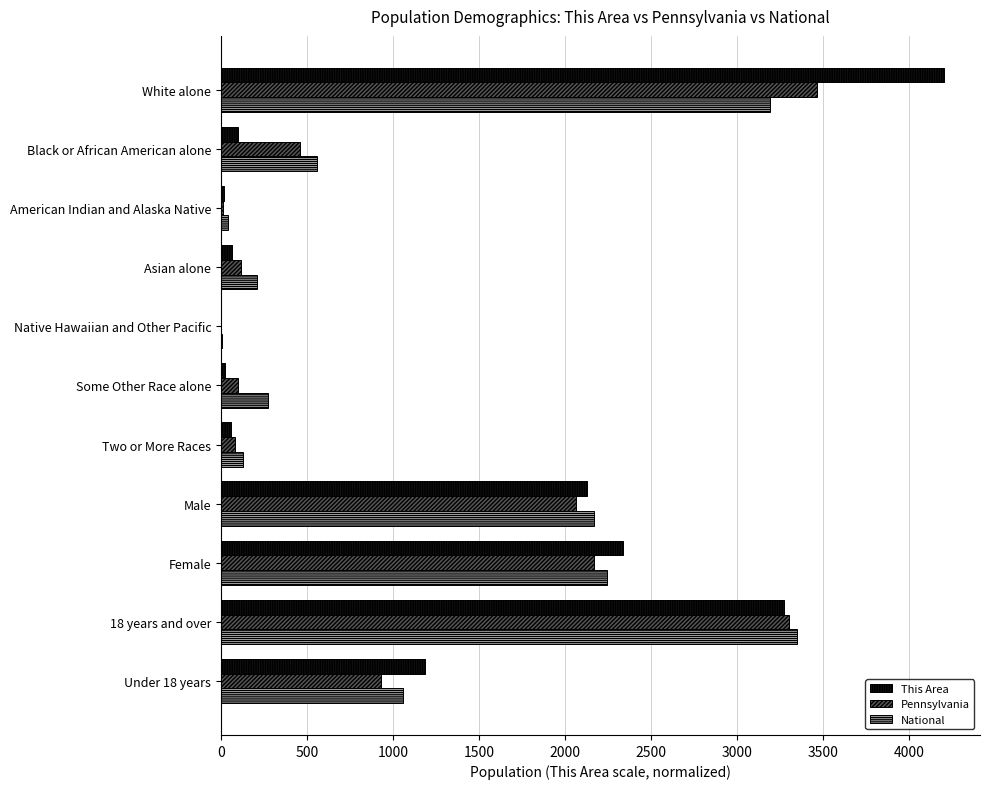

Is the value of Pennsylvania at Native Hawaiian and Other Pacific greater than the value of National at White alone?

No